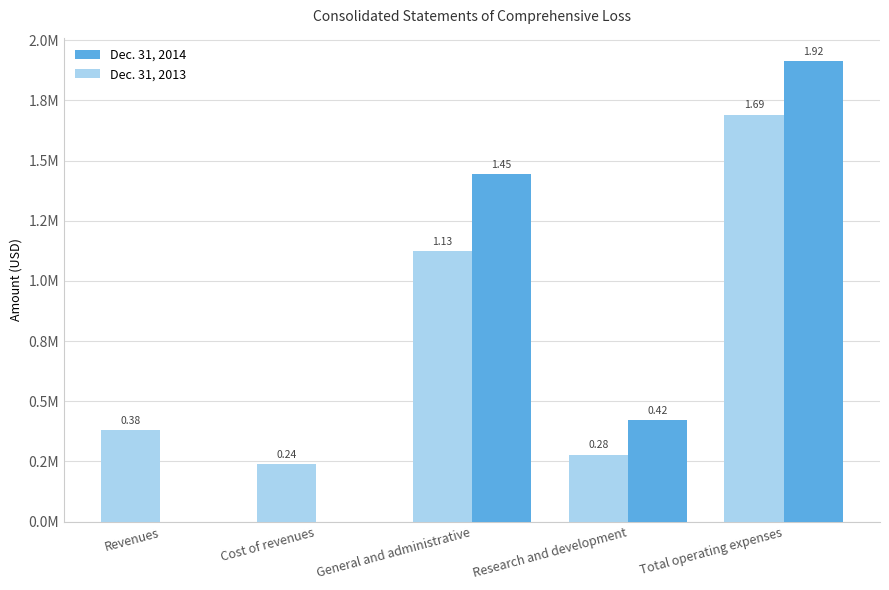

Reading left to right, what are all the values shown in this chart?

Dec. 31, 2014: 0	0	1445049	420945	1915264
Dec. 31, 2013: 379554	239410	1125681	278280	1691304